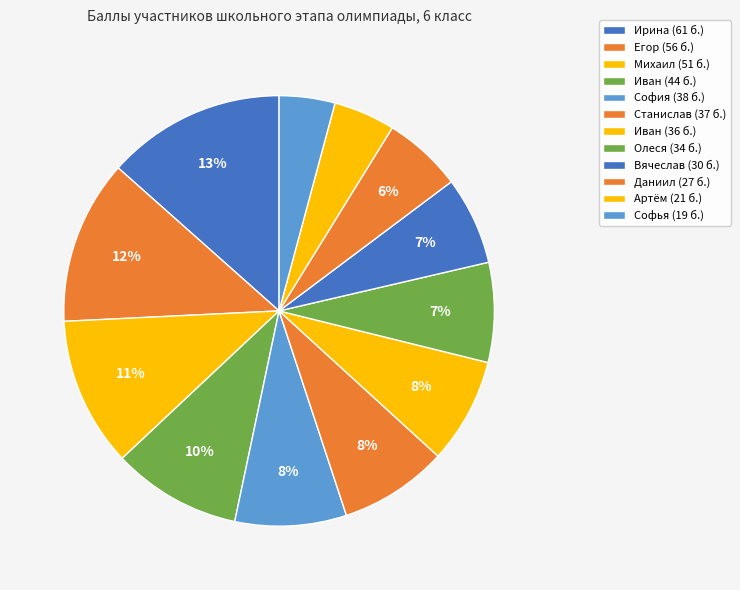

How many slices are in this pie chart?

12